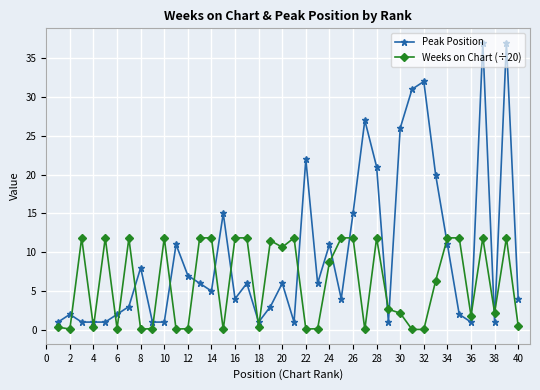

In Peak Position, how many points are higher than both neighbors (excluding endpoints)?

12